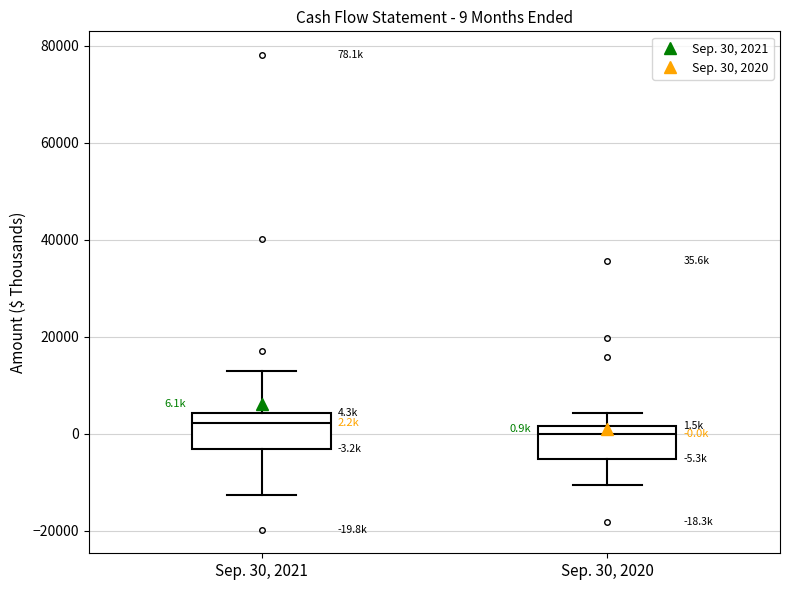

Which box's median line is the lowest?

Sep. 30, 2020